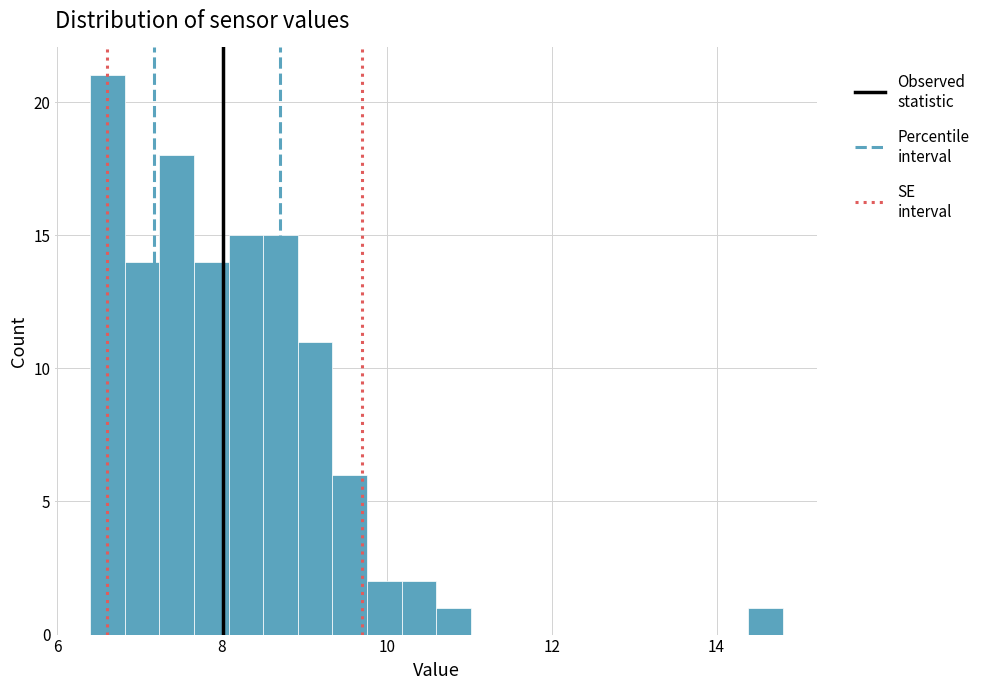

Read against the x-axis, roughly where is the centre of the tallest bar?

6.6